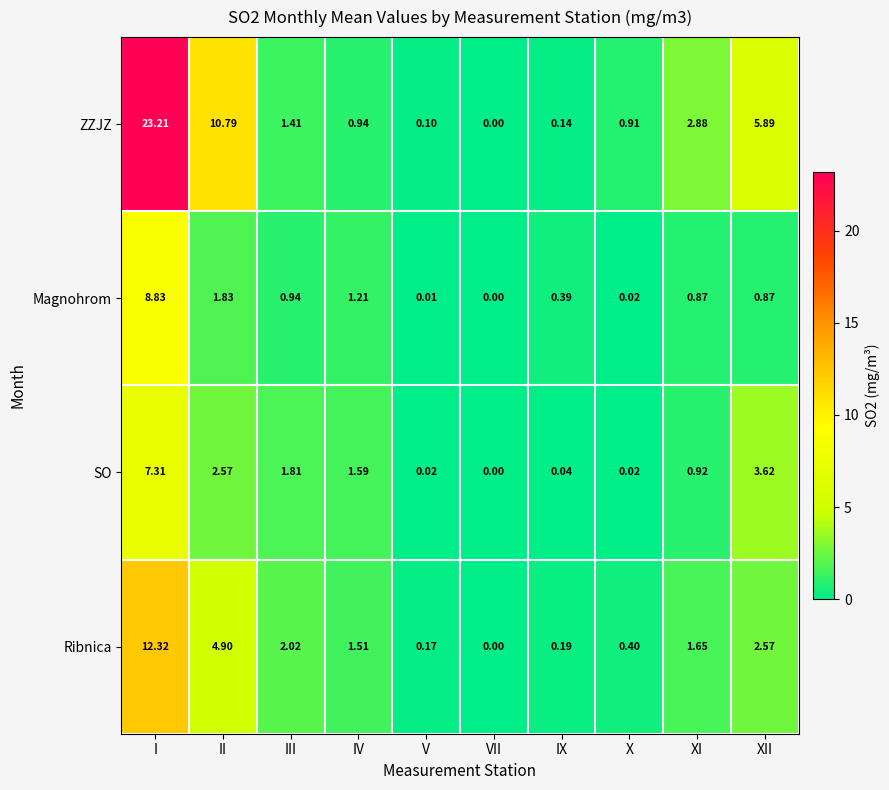

Where is SO nearest to the value 3?

II